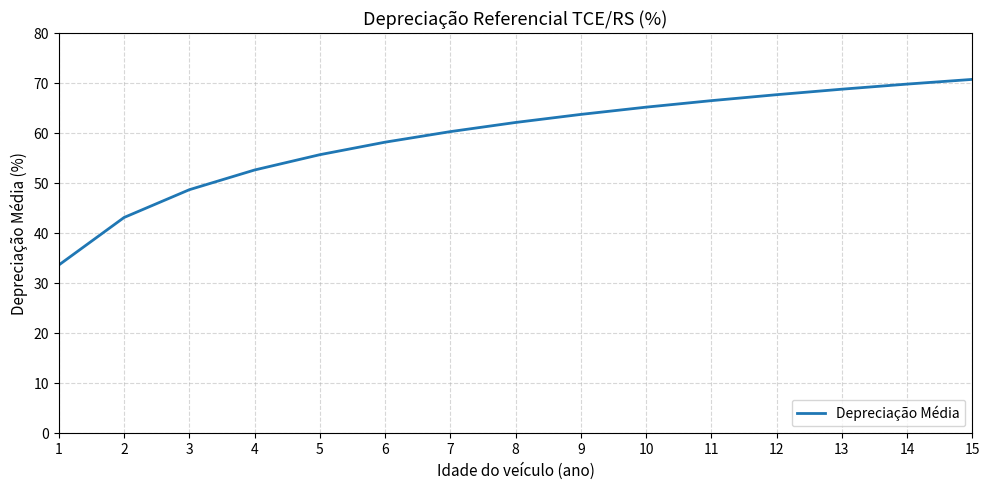

What is the change in value from 10 to 11?

+1.3